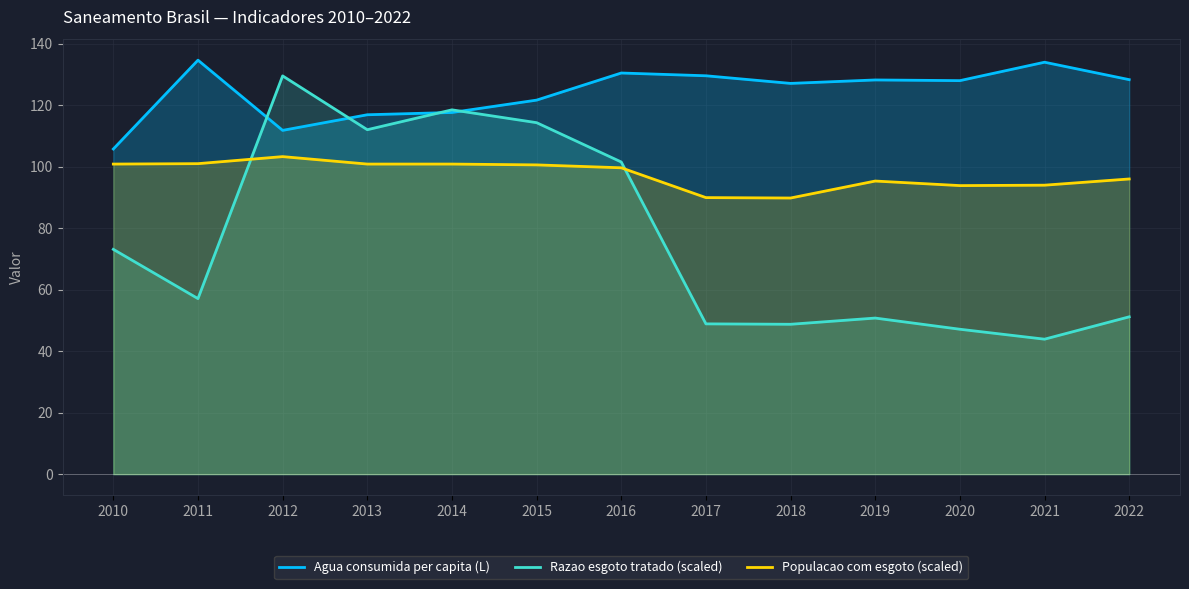

Rank the series at 2015 from highest to lowest value.

Agua consumida per capita (L), Razao esgoto tratado (scaled), Populacao com esgoto (scaled)